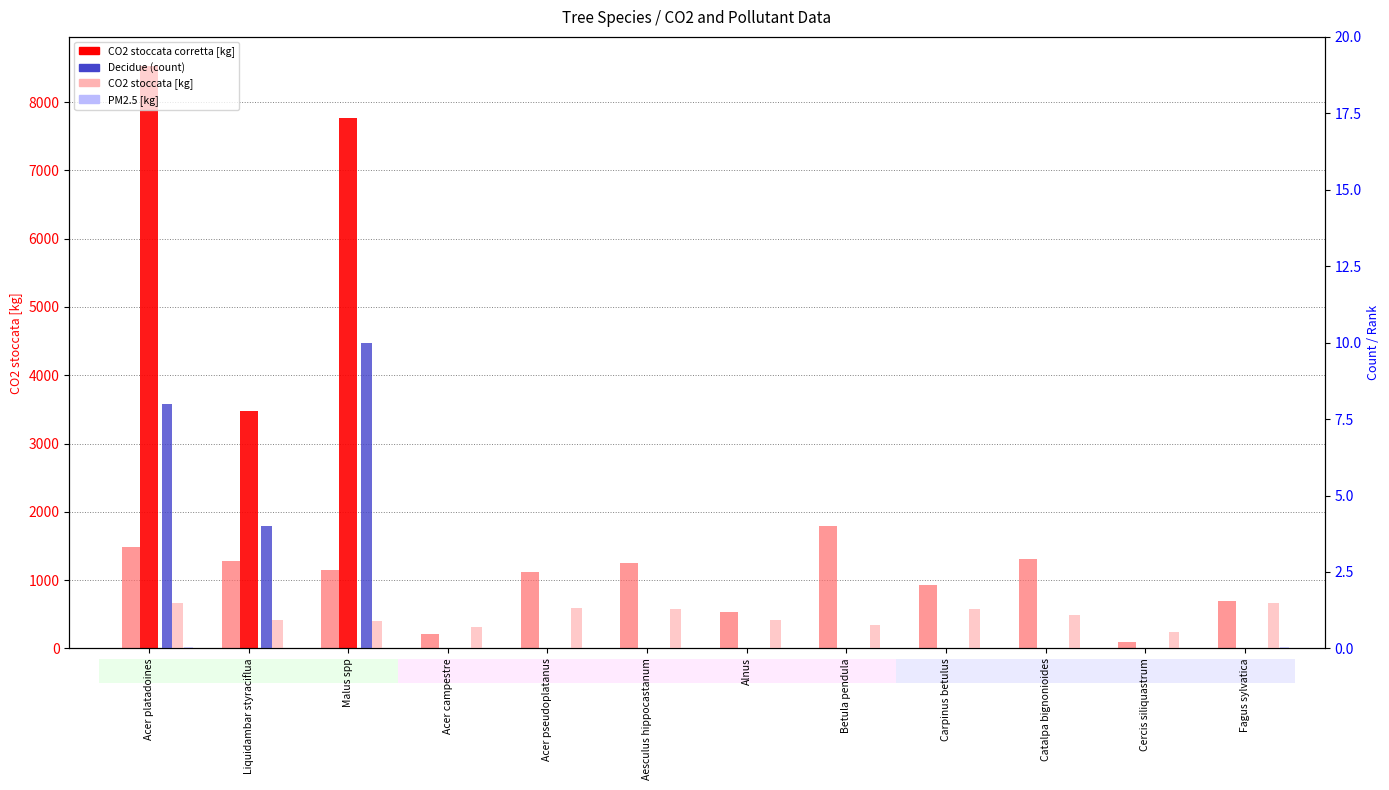

Reading right to left, transcribe all the data shown in this chart.

CO2 stoccata [kg]: Fagus sylvatica=687.1	Cercis siliquastrum=96.4	Catalpa bignonioides=1311.9	Carpinus betulus=935.0	Betula pendula=1794.5	Alnus=537.9	Aesculus hippocastanum=1247.0	Acer pseudoplatanus=1115.0	Acer campestre=214.9	Malus spp=1141.8	Liquidambar styraciflua=1277.8	Acer platadoines=1480.6
CO2 stoccata corretta [kg]: Fagus sylvatica=0.0	Cercis siliquastrum=0.0	Catalpa bignonioides=0.0	Carpinus betulus=0.0	Betula pendula=0.0	Alnus=0.0	Aesculus hippocastanum=0.0	Acer pseudoplatanus=0.0	Acer campestre=0.0	Malus spp=7764.2	Liquidambar styraciflua=3475.7	Acer platadoines=8528.3
Decidue (count): Fagus sylvatica=0.0	Cercis siliquastrum=0.0	Catalpa bignonioides=0.0	Carpinus betulus=0.0	Betula pendula=0.0	Alnus=0.0	Aesculus hippocastanum=0.0	Acer pseudoplatanus=0.0	Acer campestre=0.0	Malus spp=10.0	Liquidambar styraciflua=4.0	Acer platadoines=8.0
NO2 [kg]: Fagus sylvatica=1.5	Cercis siliquastrum=0.5	Catalpa bignonioides=1.1	Carpinus betulus=1.3	Betula pendula=0.8	Alnus=0.9	Aesculus hippocastanum=1.3	Acer pseudoplatanus=1.3	Acer campestre=0.7	Malus spp=0.9	Liquidambar styraciflua=0.9	Acer platadoines=1.5
PM2.5 [kg]: Fagus sylvatica=0.0	Cercis siliquastrum=0.0	Catalpa bignonioides=0.0	Carpinus betulus=0.0	Betula pendula=0.0	Alnus=0.0	Aesculus hippocastanum=0.0	Acer pseudoplatanus=0.0	Acer campestre=0.0	Malus spp=0.0	Liquidambar styraciflua=0.0	Acer platadoines=0.0